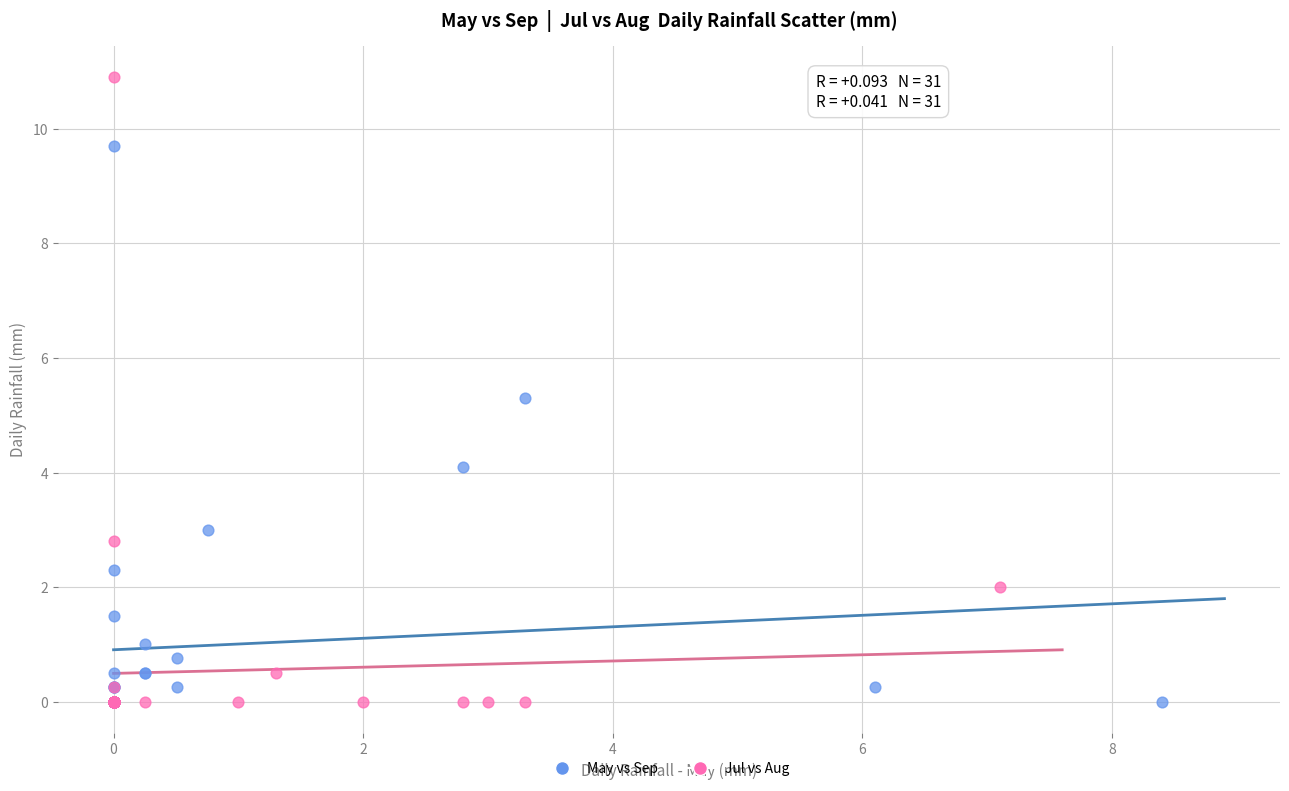

Which series has the widest spread of Y values?

Jul vs Aug